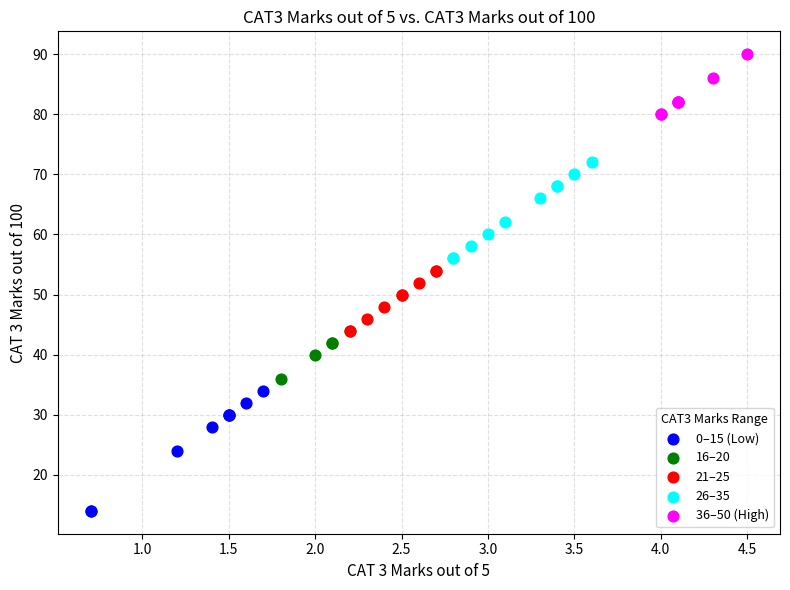

Which series has the widest spread of Y values?

0–15 (Low)